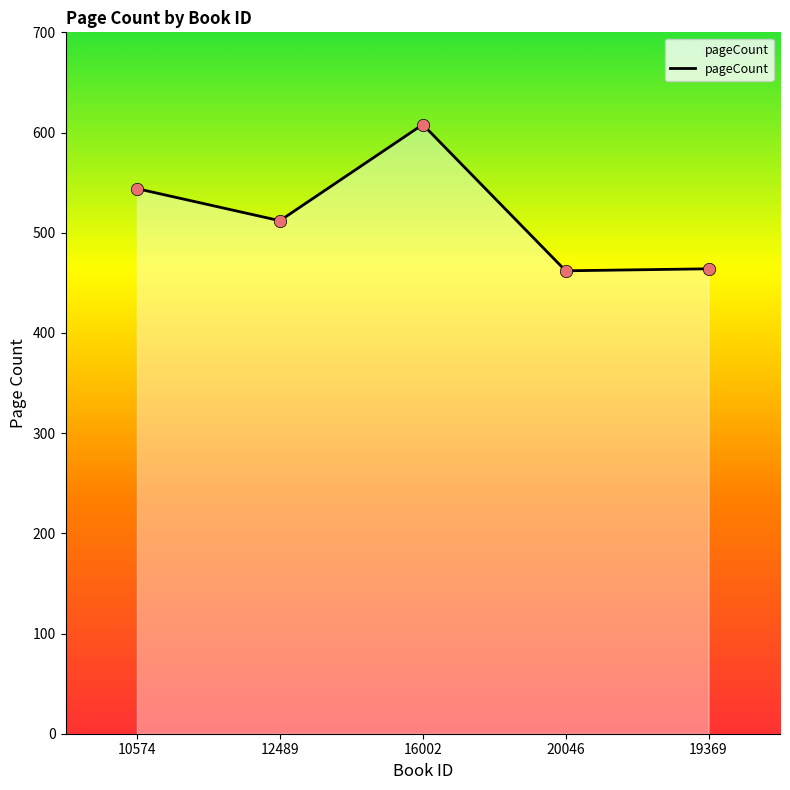

Approximately how many times larger is the value at 19369 compared to 16002?

0.8